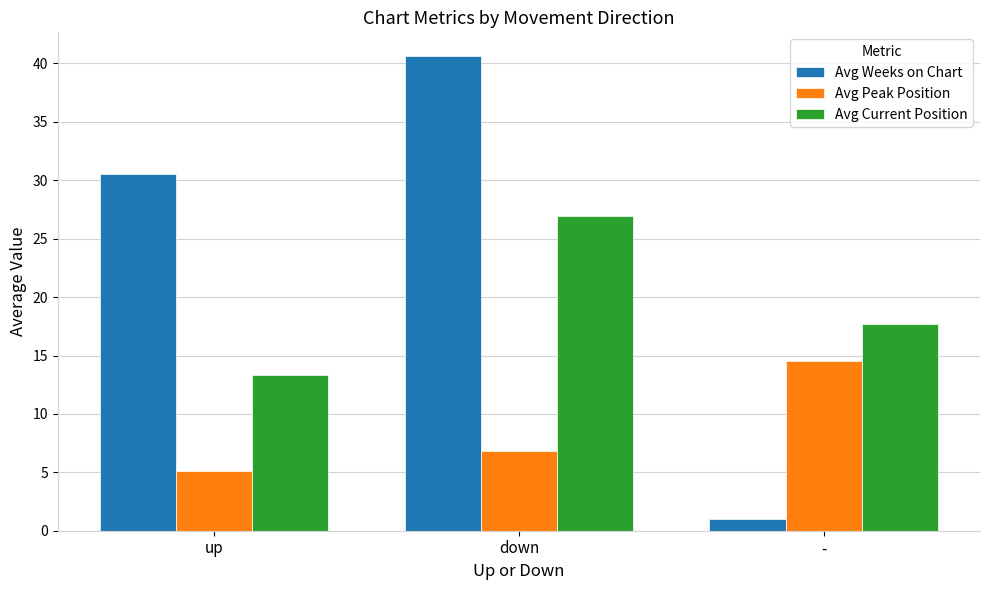

Count the number of data series in this chart.

3